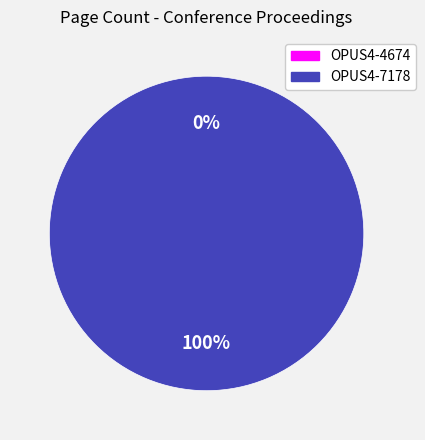

How many slices are in this pie chart?

2